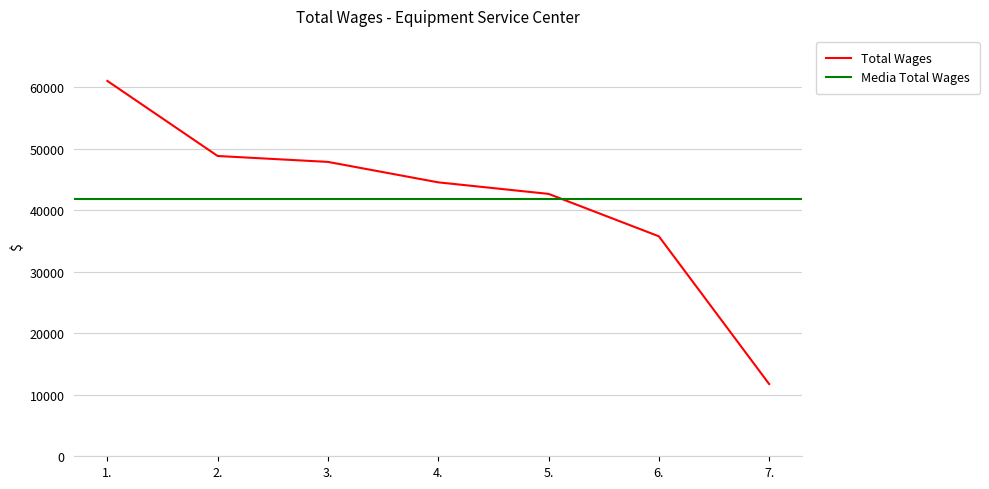

Does the chart have visible grid lines?

Yes